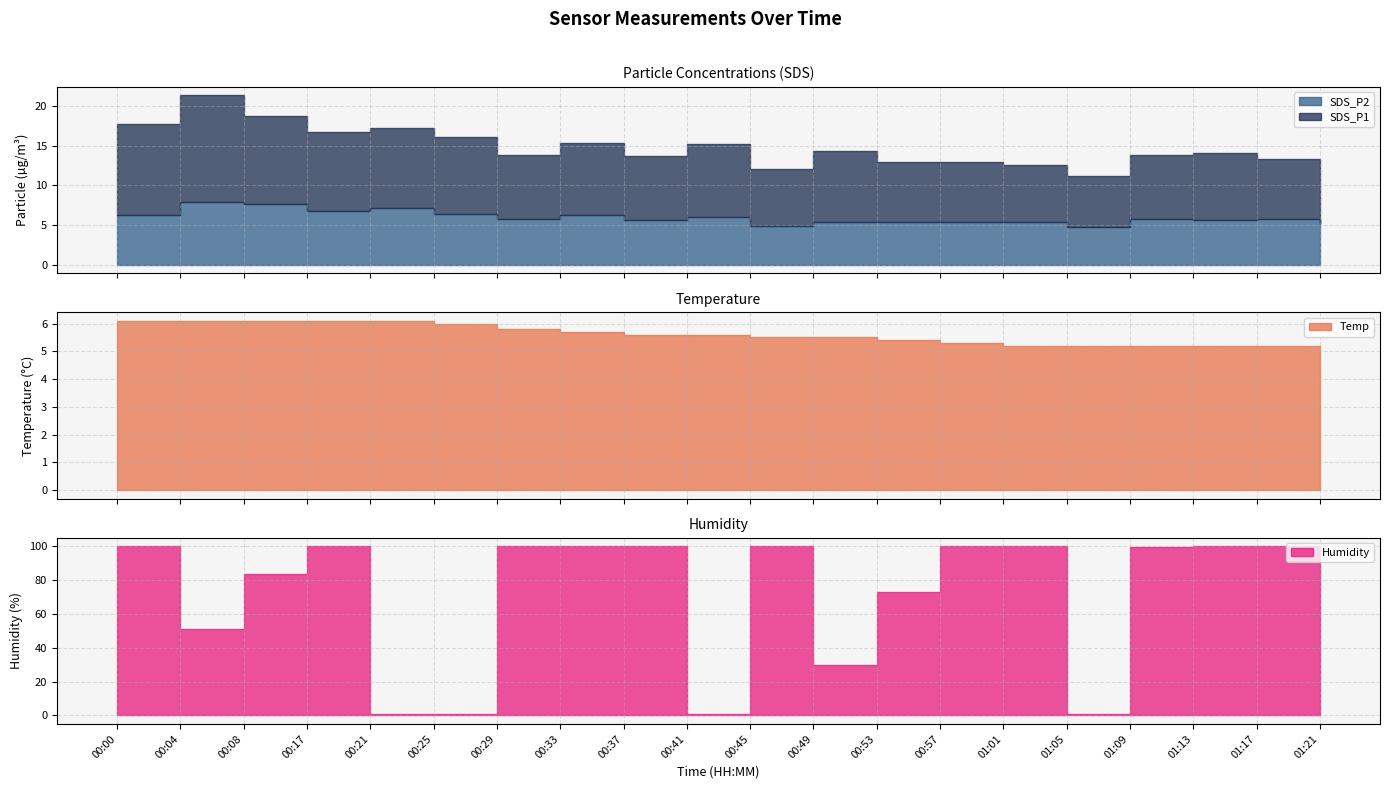

At which category does the chart reach its peak across all series?

00:00